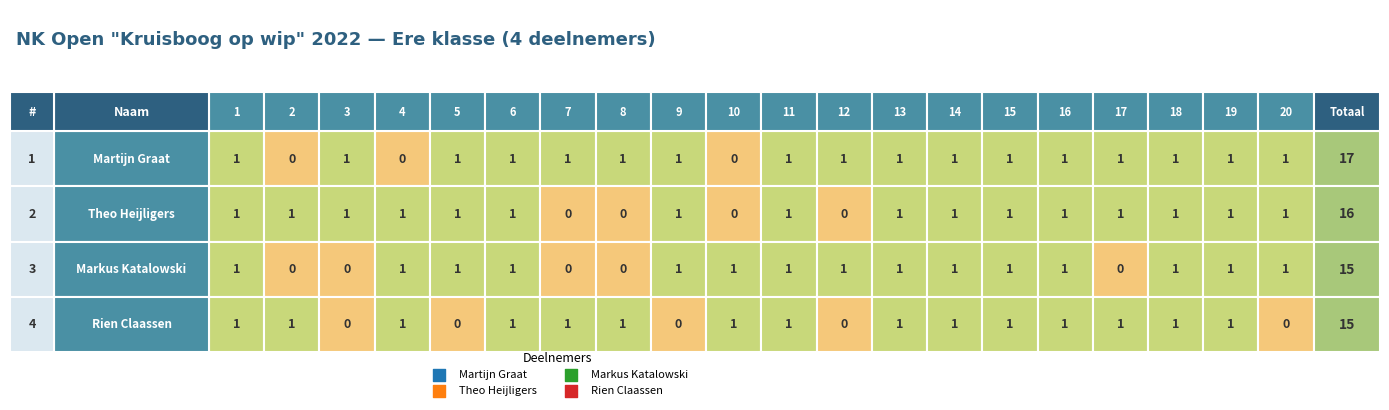

What is the sum of all Rien Claassen values?

15